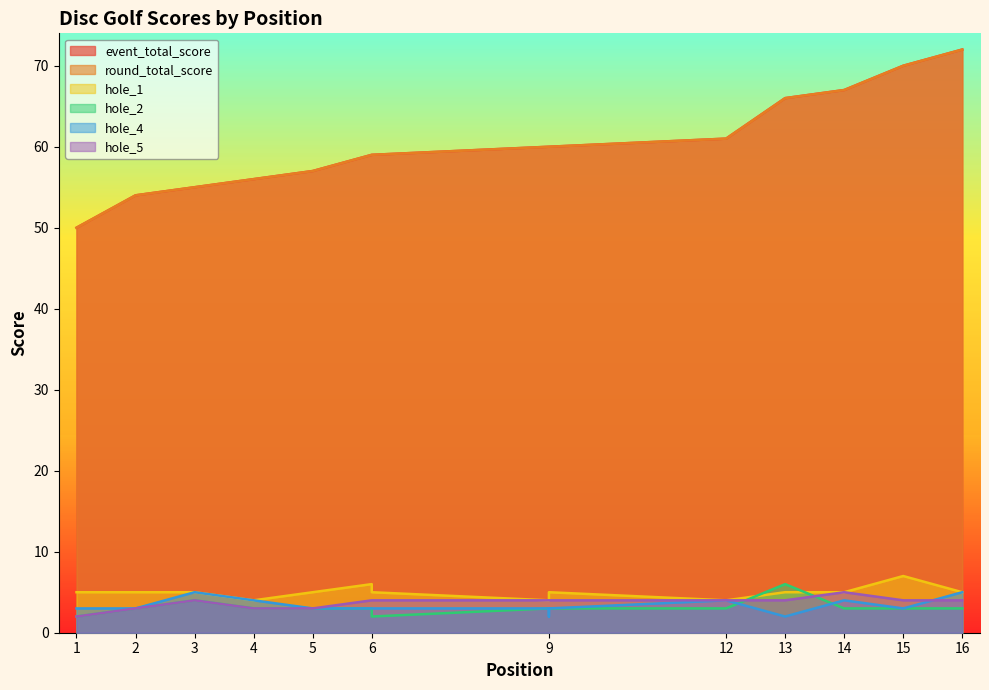

Is the value of round_total_score at 9 greater than the value of hole_5 at 3?

Yes